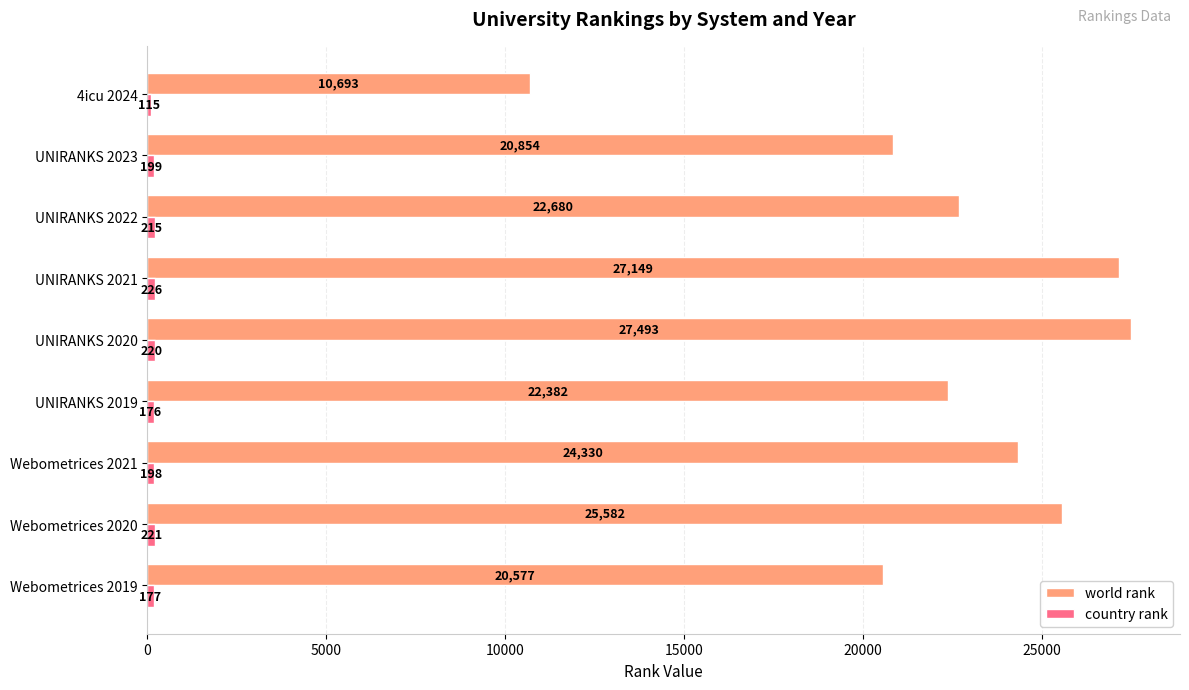

What is the sum of all world rank values?

201740